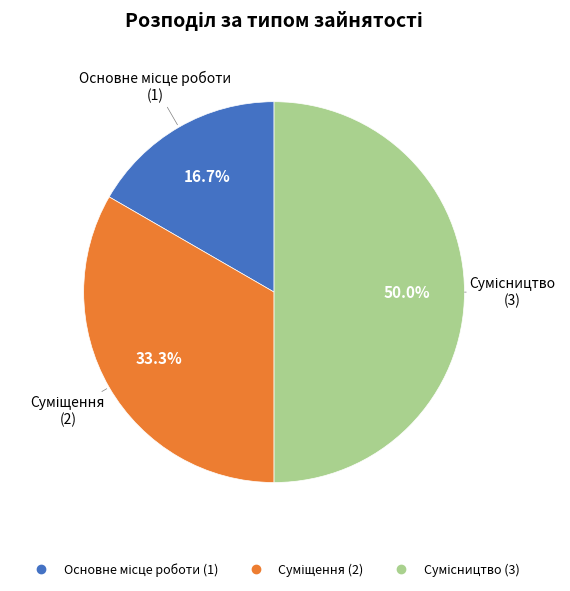

Is there any slice that represents more than half of the pie?

No